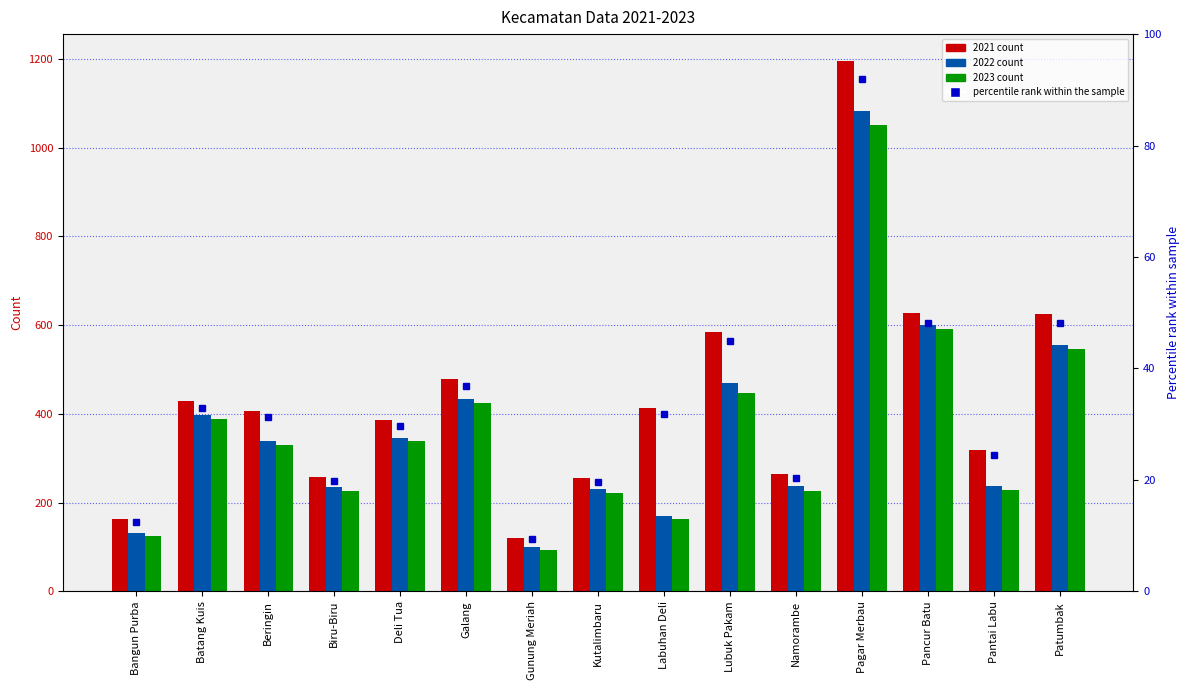

True or false: 2021 has a value of 269 at Galang.

False